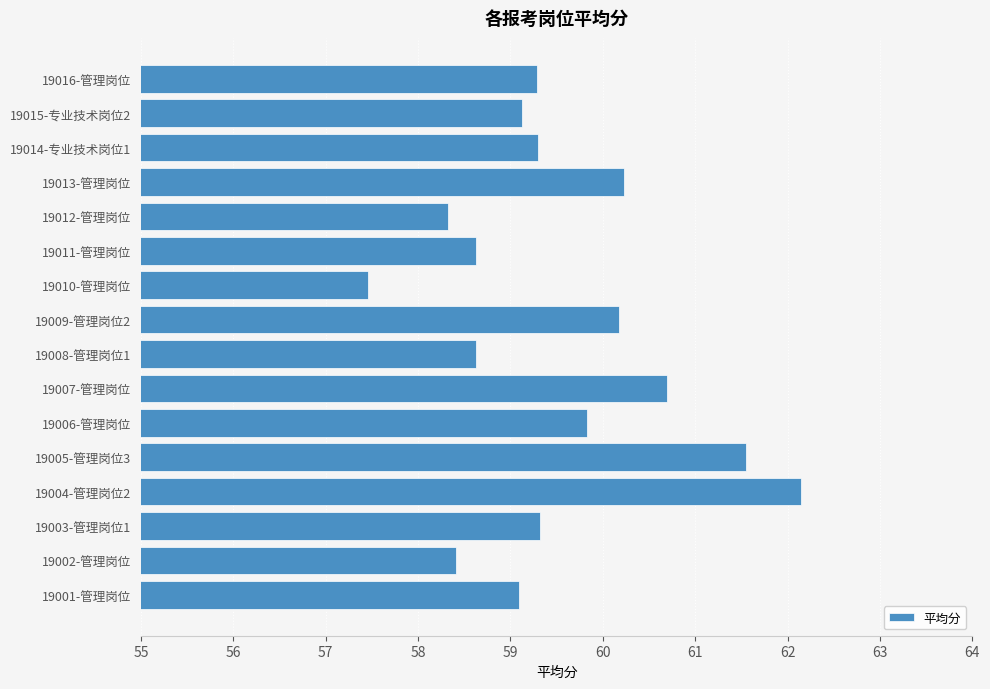

What is the sum of all values?

952.2